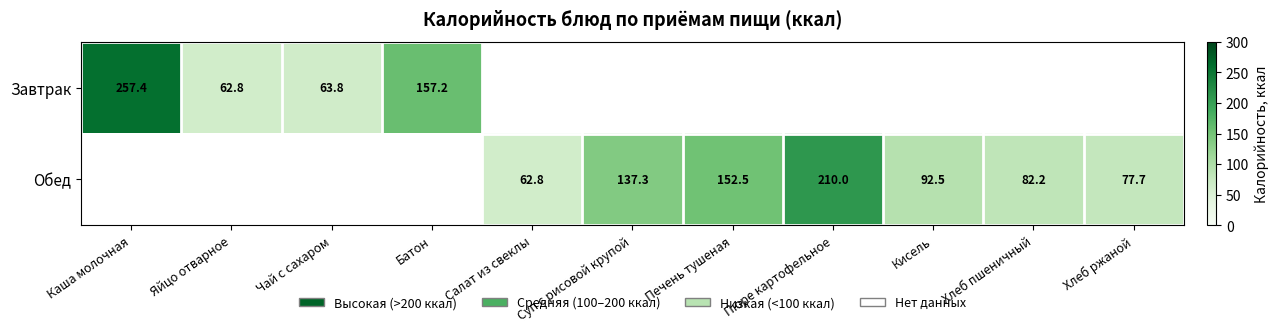

What is the difference between the Обед values at Печень тушеная and Хлеб ржаной?

74.8